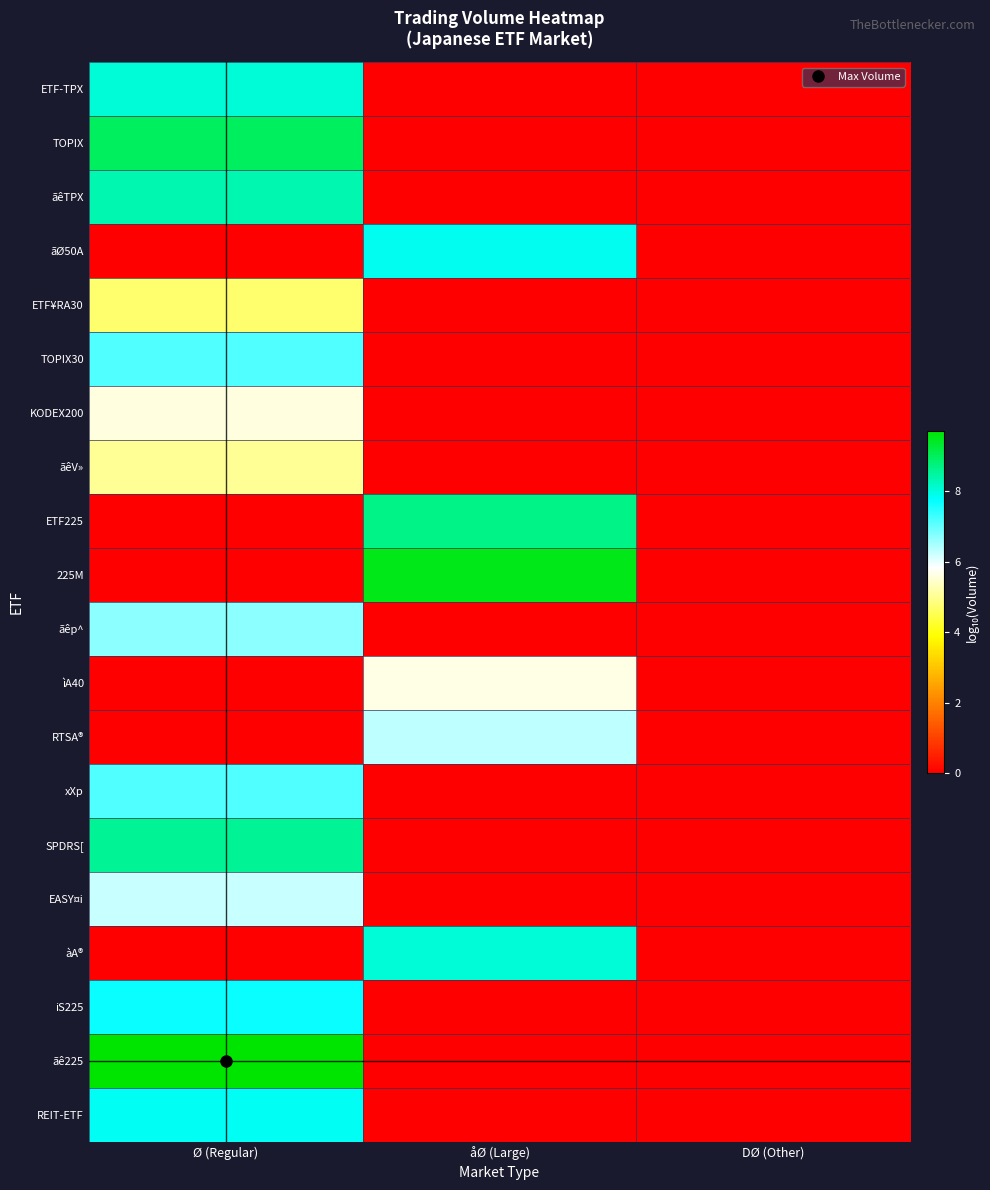

How many categories are shown in the chart?

3